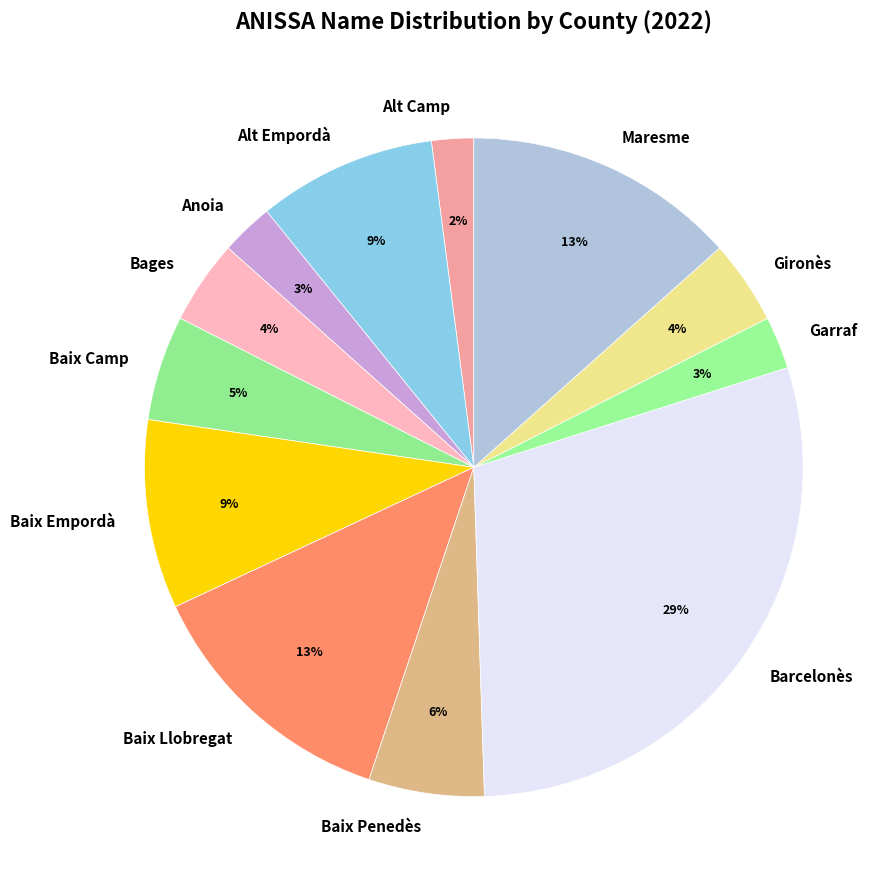

The Baix Llobregat slice represents 6% of the pie. True or false?

False